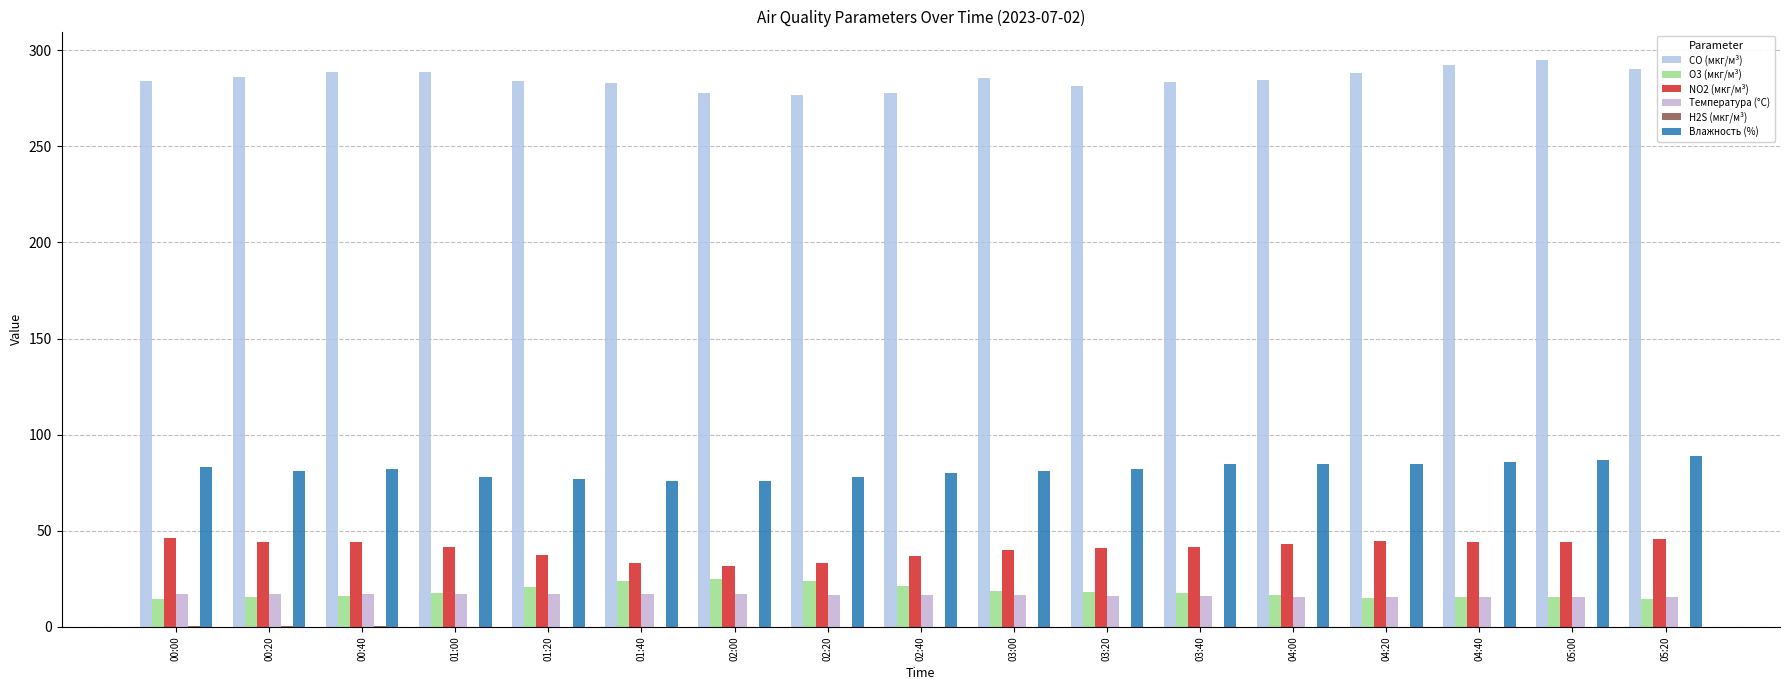

Does the chart contain stacked bars?

No